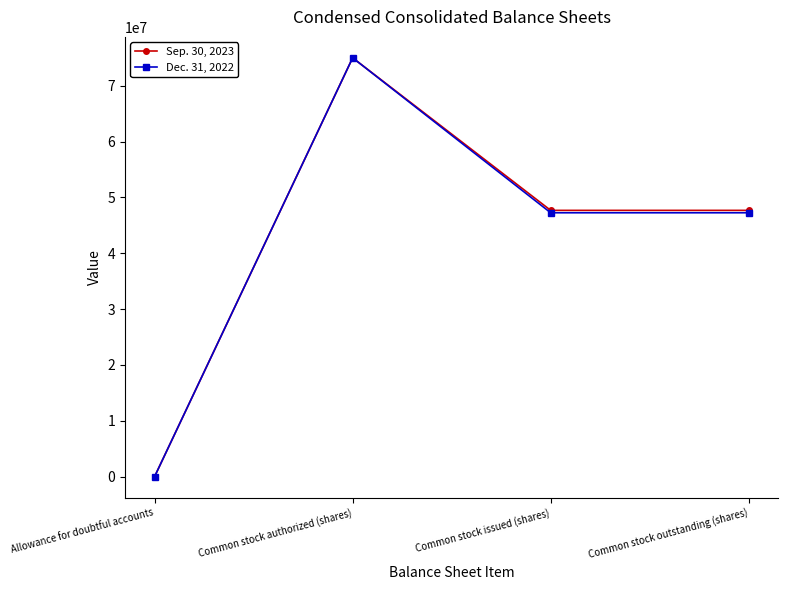

How many values in the Dec. 31, 2022 series are below 47253000?

1